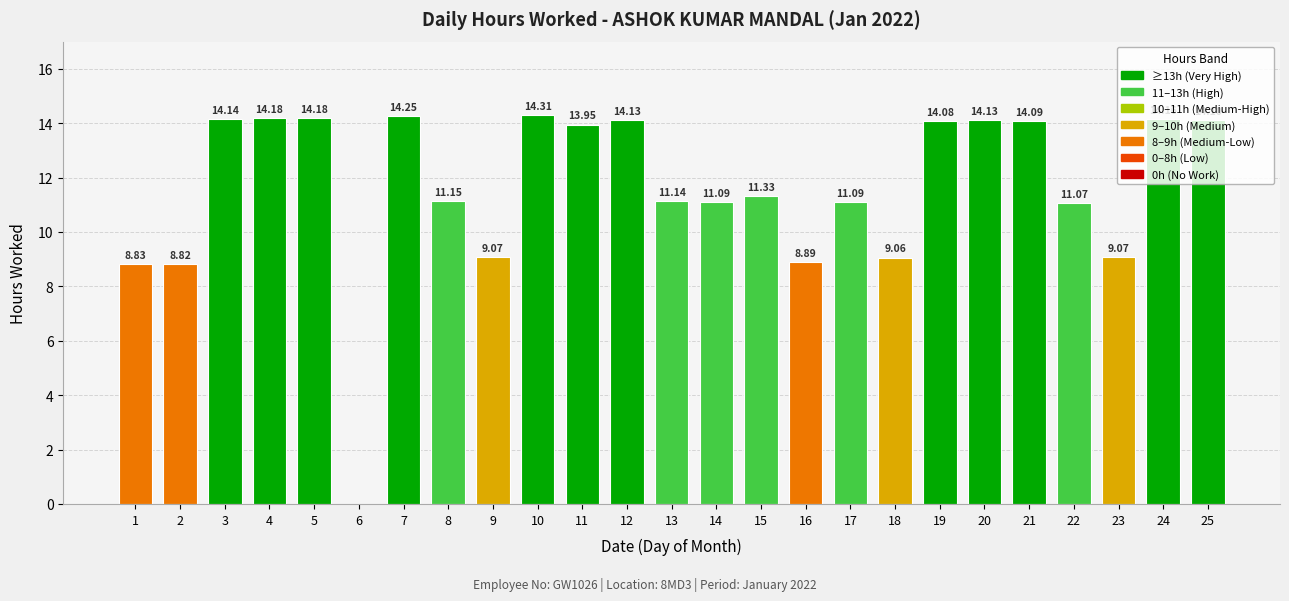

What is the sum of all values?

290.3